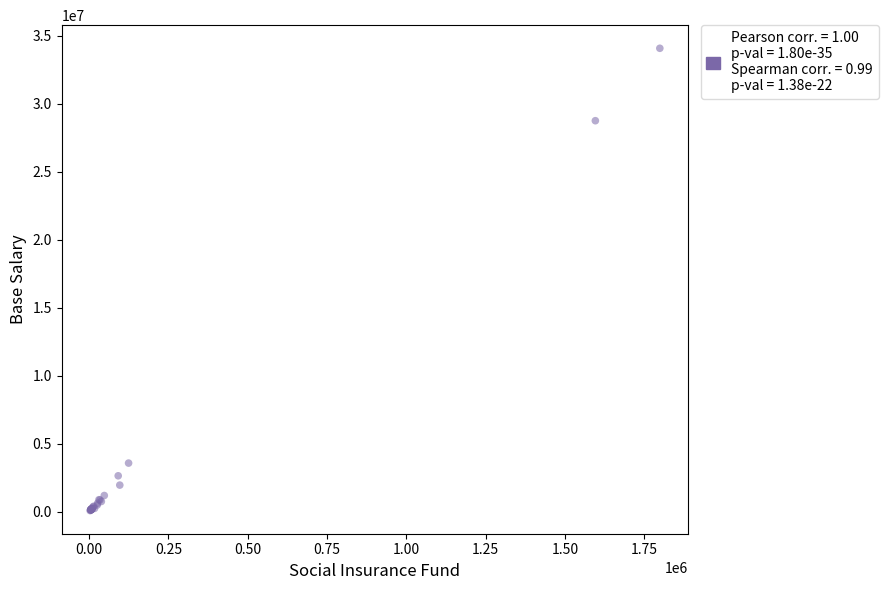

What Y value in the scatter plot is closest to 17090915?

28759422.4